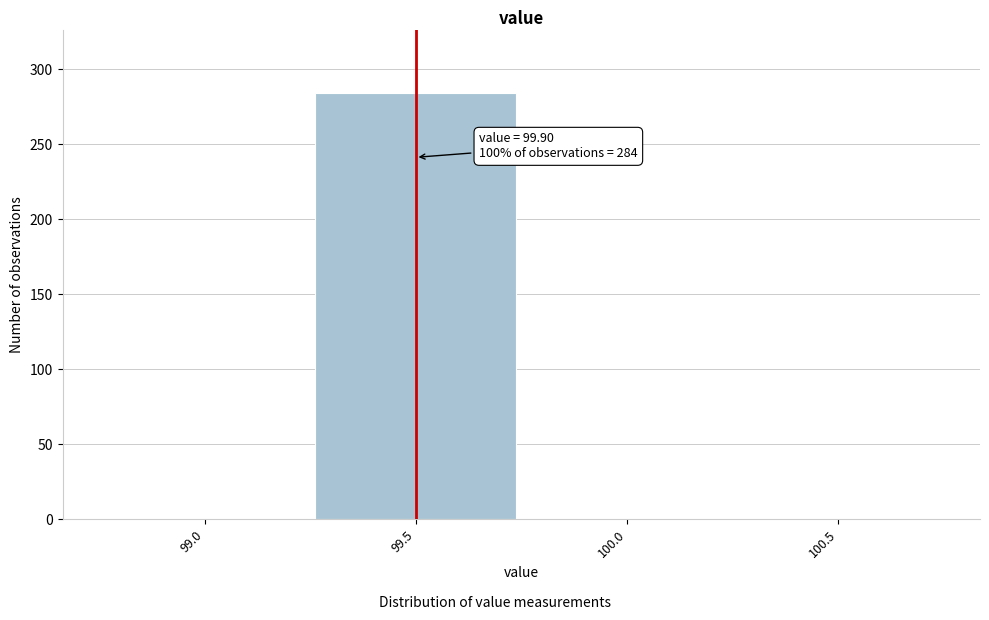

Reading left to right, list all the values displayed in this chart.

99.0=0	99.5=284	100.0=0	100.5=0